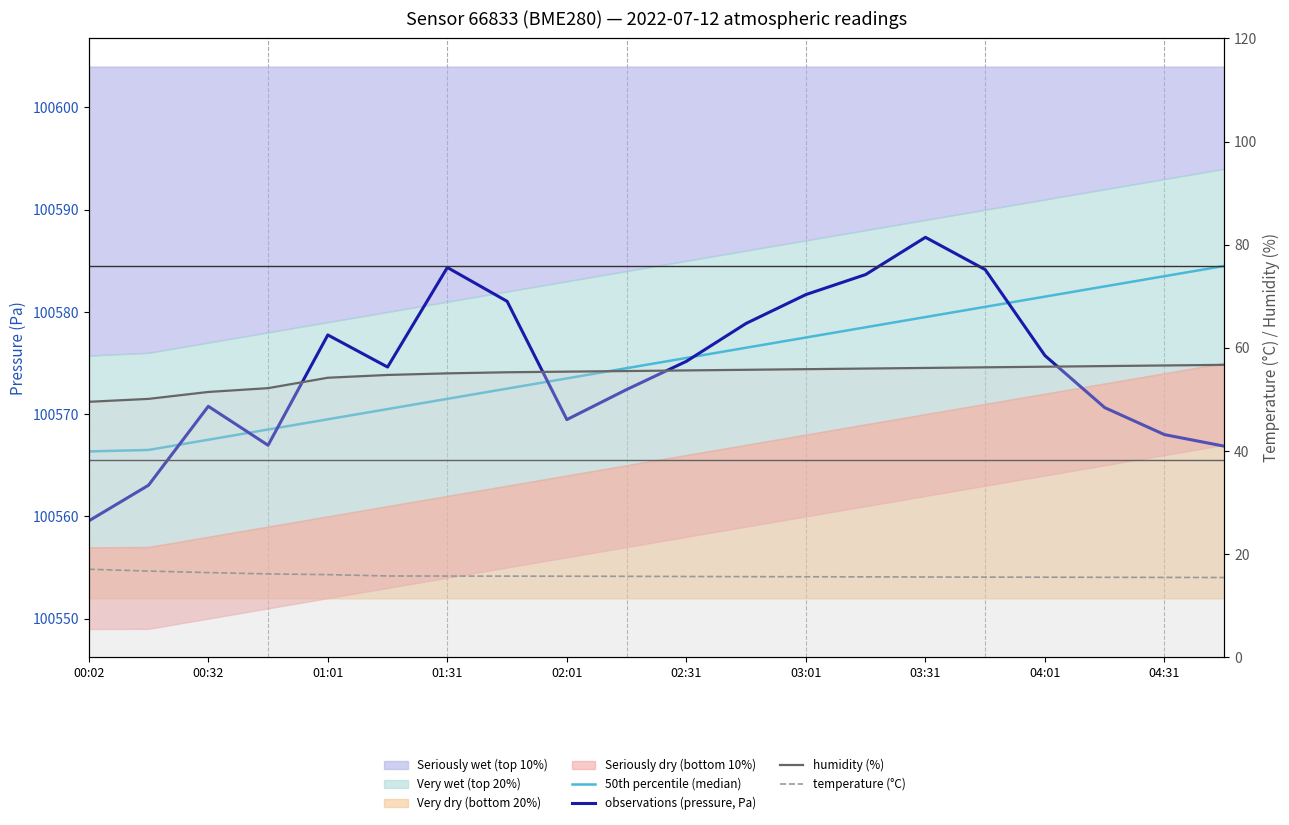

What is the maximum value for temperature (°C)?

17.1